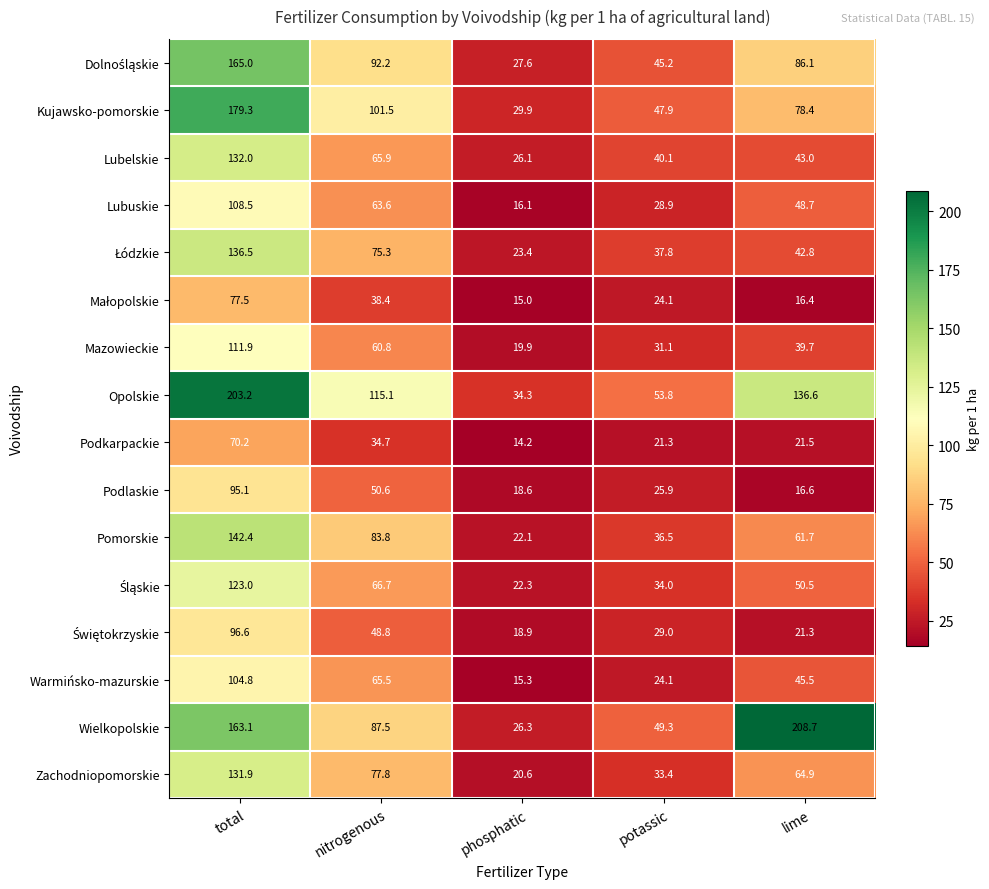

Rank the categories by Wielkopolskie value from highest to lowest.

lime, total, nitrogenous, potassic, phosphatic